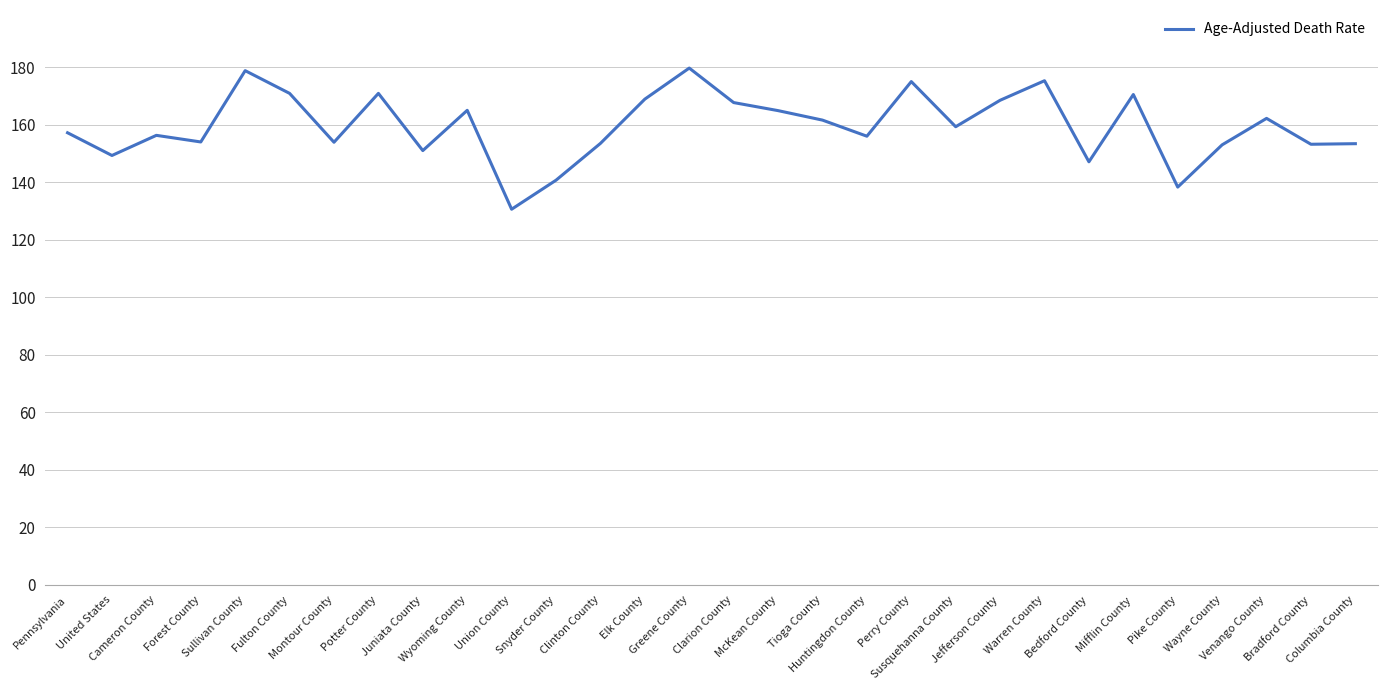

What is the change in value from Sullivan County to Perry County?

-3.8